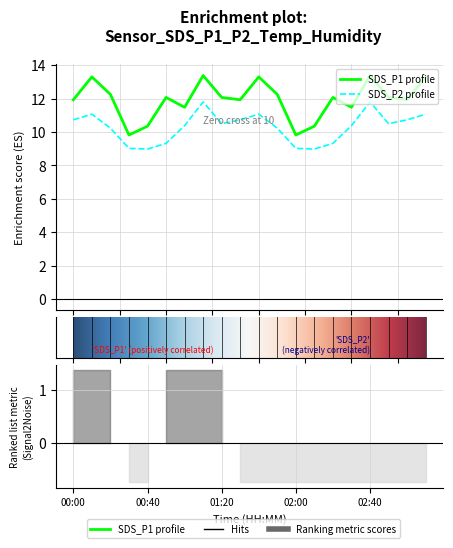

What is the minimum value for SDS_P1?

9.8